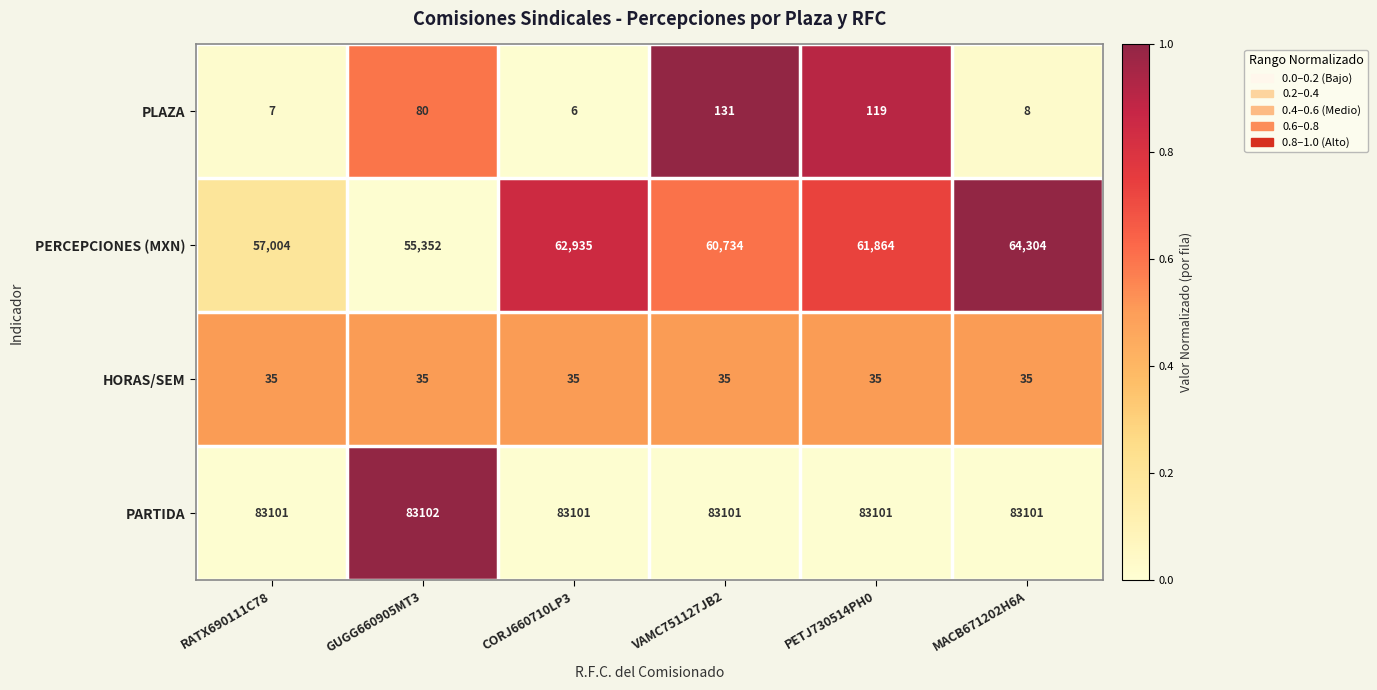

At which category is the sum across all series the highest?

MACB671202H6A